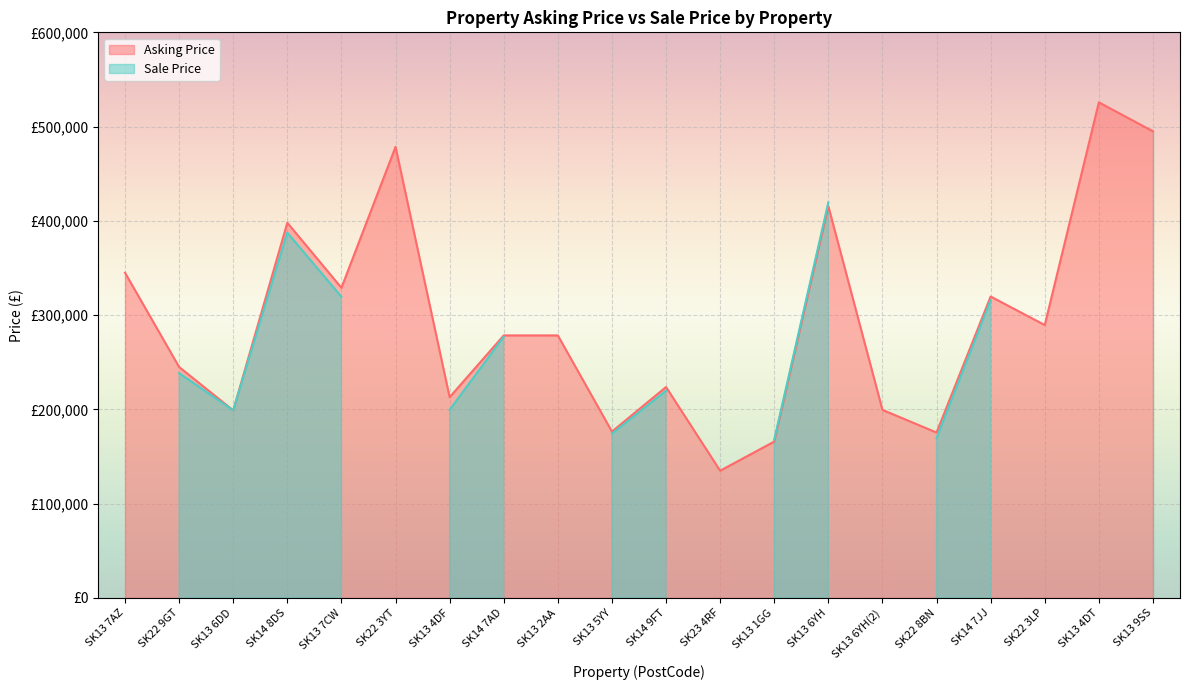

What is the sum of all values?

5886150